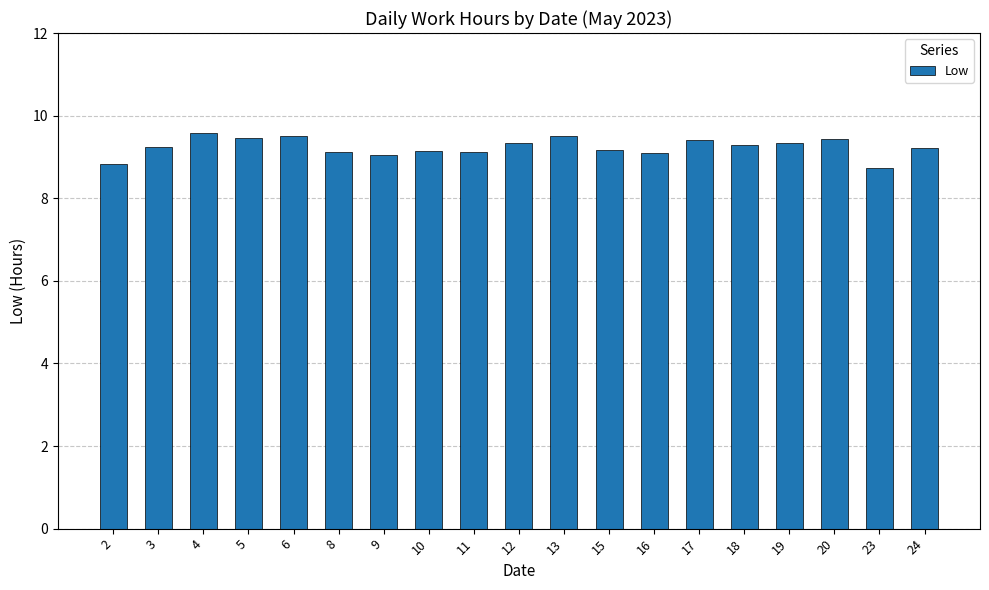

Which has a higher value, 8 or 4?

4